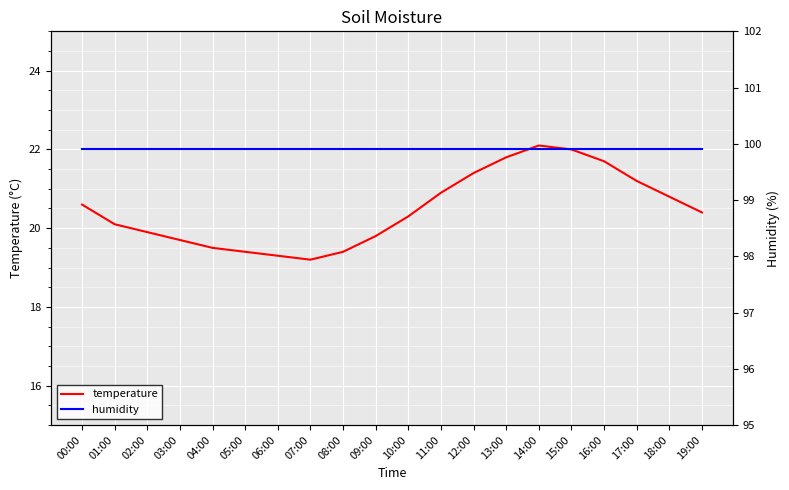

True or false: humidity and temperature cross at least once.

False